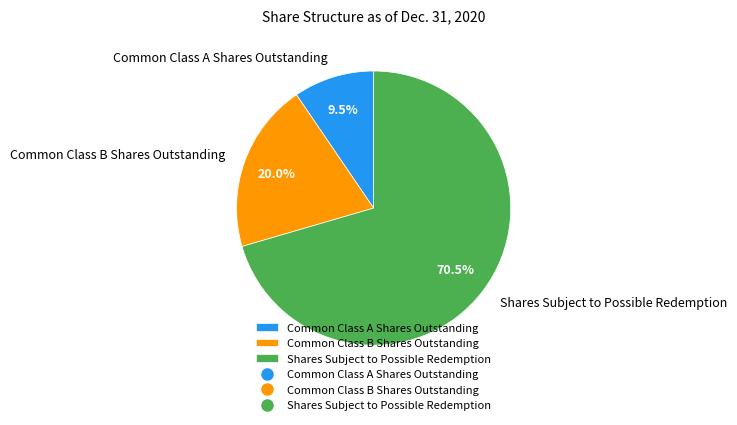

Does Common Class A Shares Outstanding account for over 50% of the chart?

No